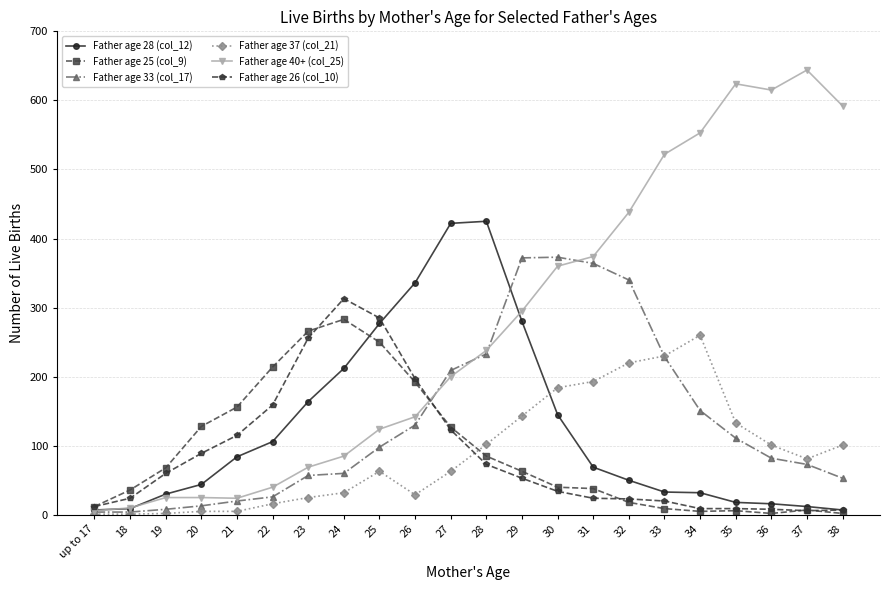

Which series ends up on top after the final intersection of Father age 25 (col_9) and Father age 40+ (col_25)?

Father age 40+ (col_25)